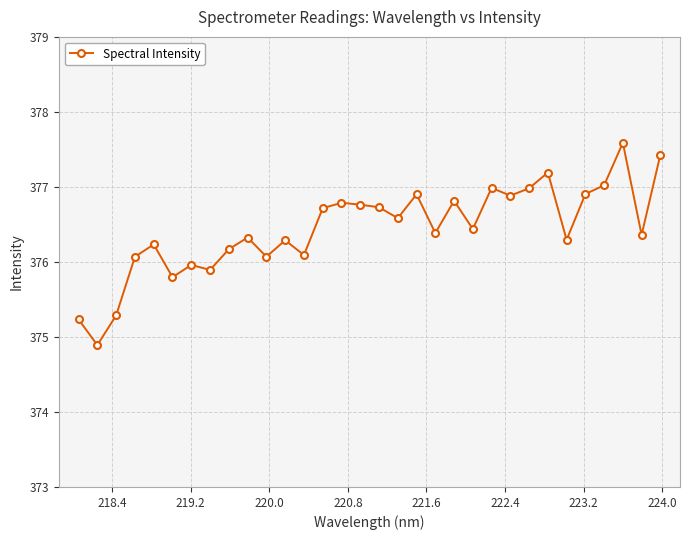

What is the minimum value shown in the chart?

374.9